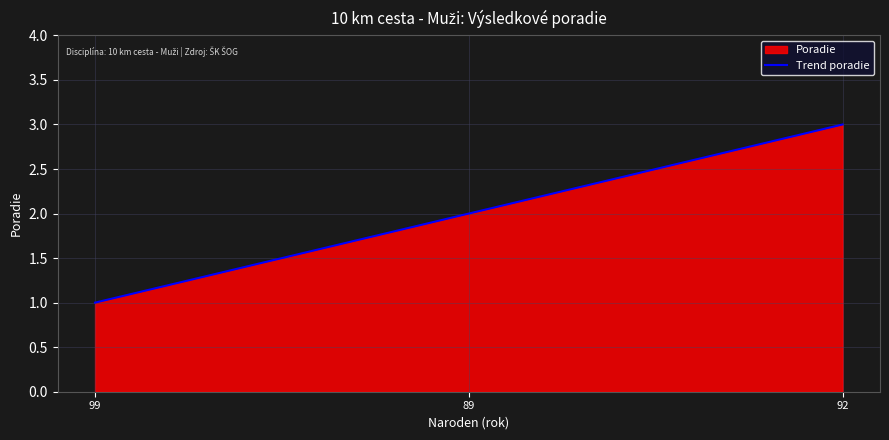

What is the ratio of the value at 92 to the value at 89?

1.5